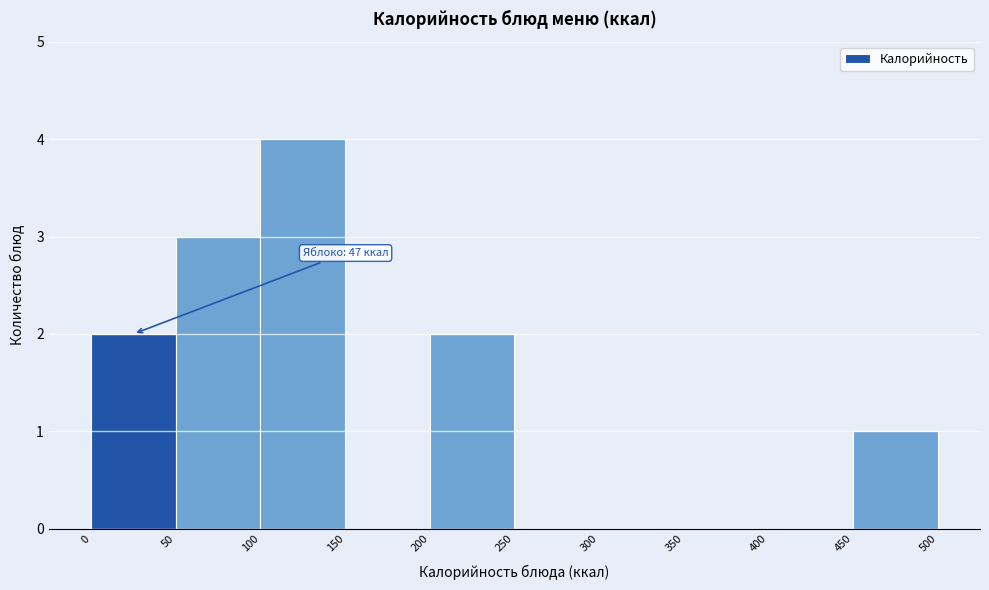

Which range on the x-axis has the tallest bar?

100 to 150